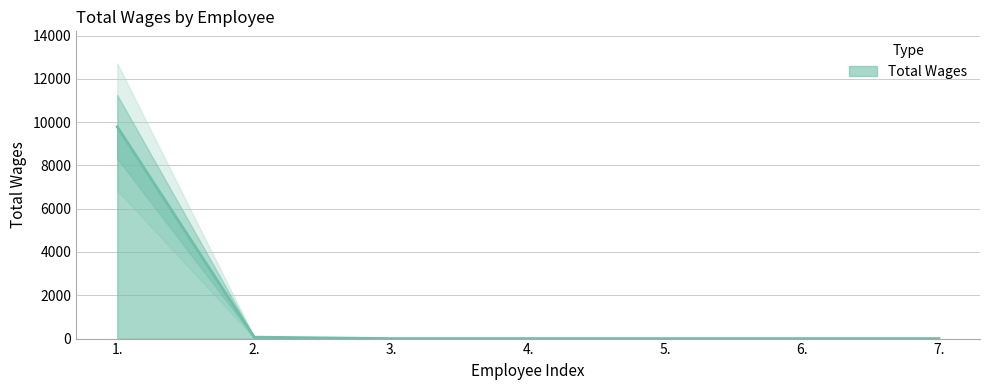

What is the label of the 1st point from the left?

1.